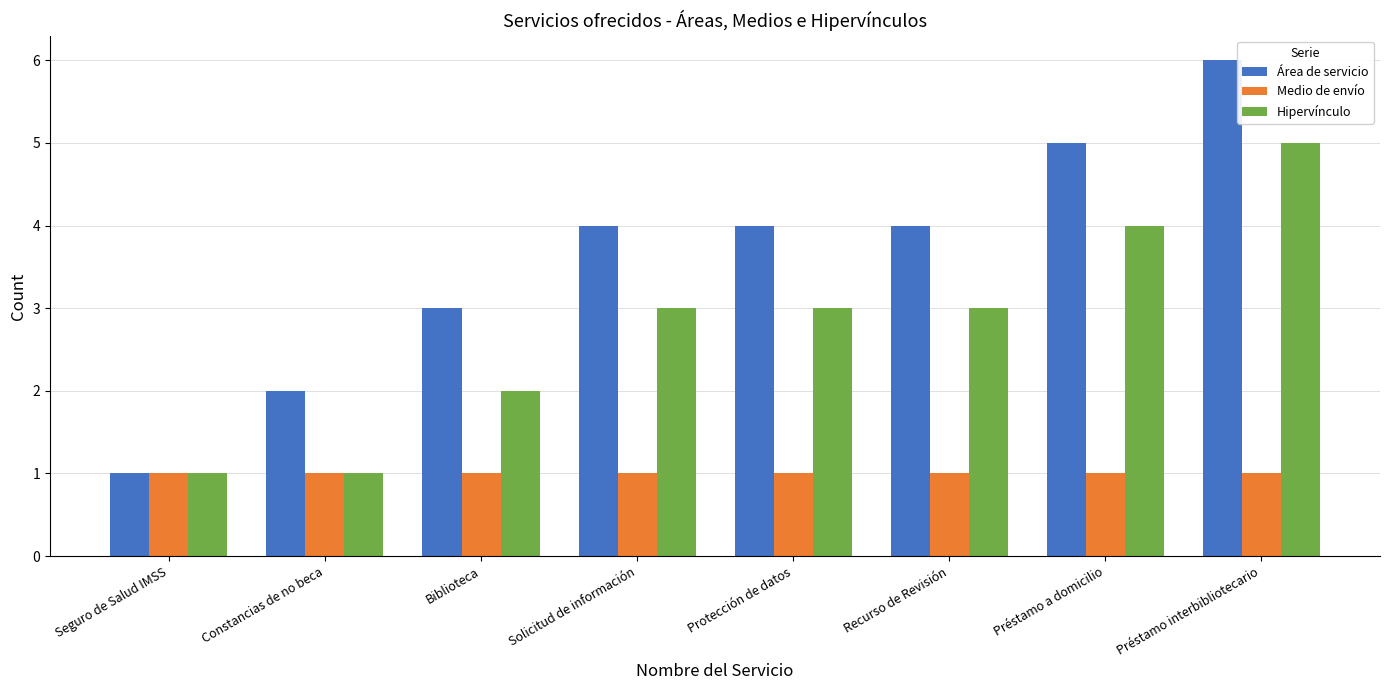

Count the Hipervínculo values in the range 2 to 4.

5